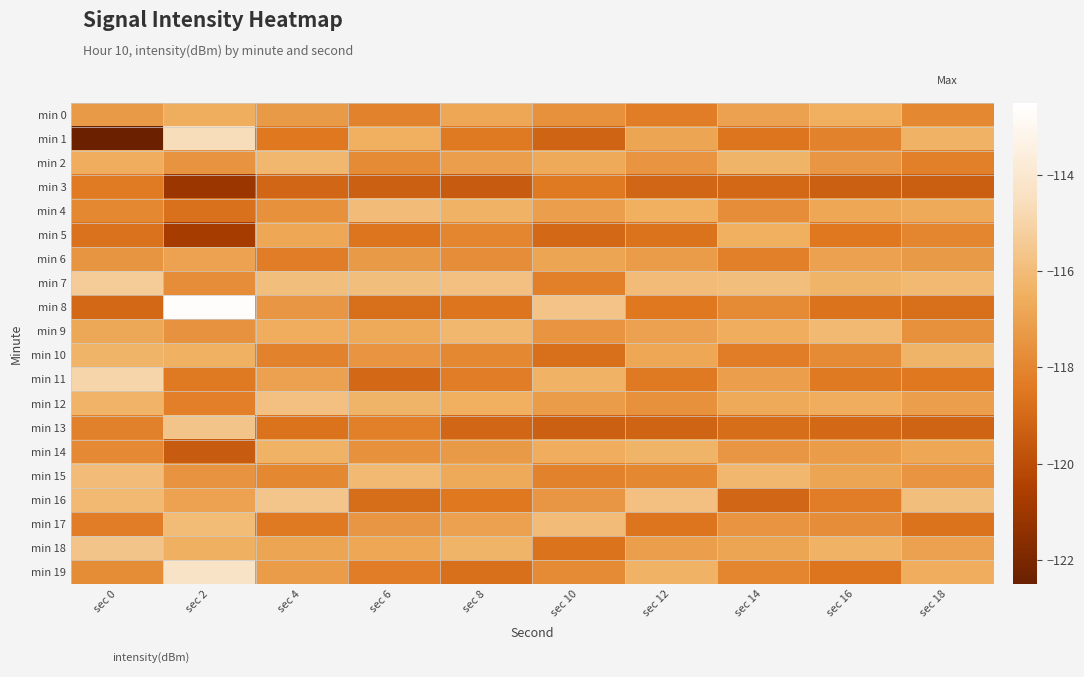

Reading left to right, what are all the values shown in this chart?

min 0: sec 0=-117.3	sec 2=-116.6	sec 4=-117.3	sec 6=-118.1	sec 8=-116.8	sec 10=-117.6	sec 12=-118.3	sec 14=-117.0	sec 16=-116.5	sec 18=-117.9
min 1: sec 0=-122.5	sec 2=-114.6	sec 4=-118.5	sec 6=-116.5	sec 8=-118.4	sec 10=-119.2	sec 12=-116.9	sec 14=-118.6	sec 16=-118.1	sec 18=-116.4
min 2: sec 0=-116.6	sec 2=-117.5	sec 4=-116.2	sec 6=-117.8	sec 8=-117.1	sec 10=-116.7	sec 12=-117.5	sec 14=-116.3	sec 16=-117.4	sec 18=-118.2
min 3: sec 0=-118.4	sec 2=-121.1	sec 4=-119.1	sec 6=-119.3	sec 8=-119.5	sec 10=-118.4	sec 12=-119.1	sec 14=-119.0	sec 16=-119.3	sec 18=-119.4
min 4: sec 0=-117.9	sec 2=-118.8	sec 4=-117.6	sec 6=-116.0	sec 8=-116.4	sec 10=-117.1	sec 12=-116.5	sec 14=-117.7	sec 16=-116.8	sec 18=-116.7
min 5: sec 0=-118.7	sec 2=-120.7	sec 4=-116.8	sec 6=-118.6	sec 8=-118.0	sec 10=-119.0	sec 12=-118.7	sec 14=-116.5	sec 16=-118.5	sec 18=-118.0
min 6: sec 0=-117.5	sec 2=-117.0	sec 4=-118.3	sec 6=-117.3	sec 8=-117.7	sec 10=-116.9	sec 12=-117.2	sec 14=-118.2	sec 16=-117.0	sec 18=-117.3
min 7: sec 0=-115.3	sec 2=-117.7	sec 4=-115.9	sec 6=-115.9	sec 8=-115.8	sec 10=-118.2	sec 12=-116.0	sec 14=-115.9	sec 16=-116.3	sec 18=-116.1
min 8: sec 0=-119.0	sec 2=-112.6	sec 4=-117.4	sec 6=-118.8	sec 8=-118.6	sec 10=-115.7	sec 12=-118.5	sec 14=-117.8	sec 16=-118.7	sec 18=-118.8
min 9: sec 0=-116.8	sec 2=-117.6	sec 4=-116.6	sec 6=-116.7	sec 8=-116.2	sec 10=-117.5	sec 12=-117.0	sec 14=-116.6	sec 16=-116.1	sec 18=-117.6
min 10: sec 0=-116.3	sec 2=-116.4	sec 4=-118.1	sec 6=-117.5	sec 8=-117.9	sec 10=-118.8	sec 12=-116.8	sec 14=-118.3	sec 16=-117.8	sec 18=-116.3
min 11: sec 0=-115.0	sec 2=-118.4	sec 4=-117.0	sec 6=-119.0	sec 8=-118.3	sec 10=-116.4	sec 12=-118.4	sec 14=-117.1	sec 16=-118.4	sec 18=-118.5
min 12: sec 0=-116.4	sec 2=-118.2	sec 4=-115.8	sec 6=-116.3	sec 8=-116.5	sec 10=-117.2	sec 12=-117.6	sec 14=-116.7	sec 16=-116.6	sec 18=-117.1
min 13: sec 0=-118.1	sec 2=-115.6	sec 4=-118.7	sec 6=-118.2	sec 8=-119.1	sec 10=-119.3	sec 12=-119.2	sec 14=-118.9	sec 16=-119.0	sec 18=-119.2
min 14: sec 0=-117.9	sec 2=-119.5	sec 4=-116.4	sec 6=-117.6	sec 8=-117.3	sec 10=-116.6	sec 12=-116.3	sec 14=-117.4	sec 16=-117.2	sec 18=-116.8
min 15: sec 0=-116.0	sec 2=-117.5	sec 4=-117.9	sec 6=-116.1	sec 8=-116.7	sec 10=-118.1	sec 12=-117.9	sec 14=-116.2	sec 16=-116.9	sec 18=-117.5
min 16: sec 0=-116.1	sec 2=-117.0	sec 4=-115.6	sec 6=-118.9	sec 8=-118.5	sec 10=-117.4	sec 12=-115.8	sec 14=-119.1	sec 16=-118.3	sec 18=-115.9
min 17: sec 0=-118.3	sec 2=-116.1	sec 4=-118.4	sec 6=-117.4	sec 8=-117.0	sec 10=-116.0	sec 12=-118.6	sec 14=-117.5	sec 16=-117.7	sec 18=-118.7
min 18: sec 0=-115.7	sec 2=-116.5	sec 4=-116.9	sec 6=-116.8	sec 8=-116.3	sec 10=-118.7	sec 12=-117.1	sec 14=-116.9	sec 16=-116.4	sec 18=-117.0
min 19: sec 0=-117.8	sec 2=-114.3	sec 4=-117.2	sec 6=-118.3	sec 8=-118.8	sec 10=-117.8	sec 12=-116.4	sec 14=-118.0	sec 16=-118.6	sec 18=-116.6